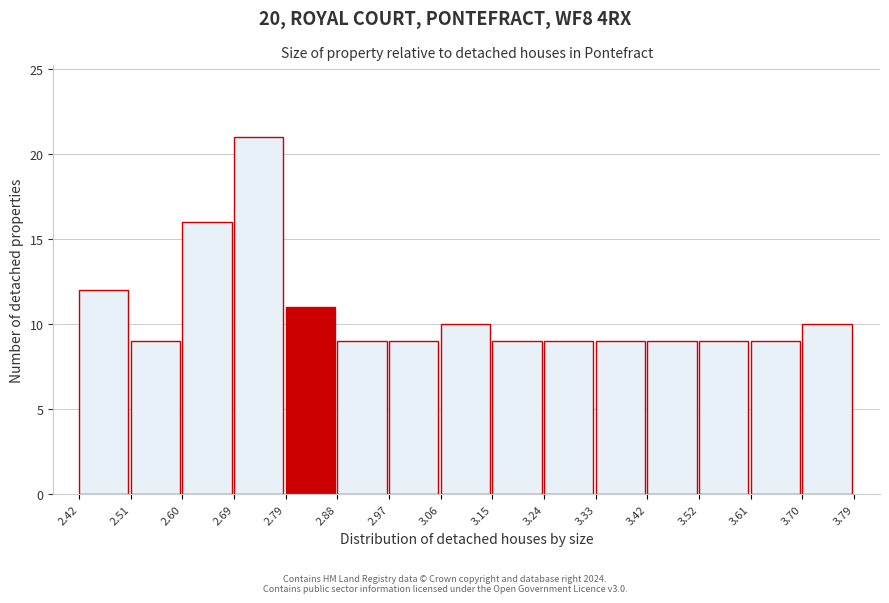

Reading left to right, list every bar in this chart as the range it spans on the x-axis followed by its height. The values are not printed on the chart, so give them approximately, as read against the axis.

2.42 to 2.51: 12
2.51 to 2.60: 9
2.60 to 2.69: 16
2.69 to 2.79: 21
2.79 to 2.88: 11
2.88 to 2.97: 9
2.97 to 3.06: 9
3.06 to 3.15: 10
3.15 to 3.24: 9
3.24 to 3.33: 9
3.33 to 3.42: 9
3.42 to 3.52: 9
3.52 to 3.61: 9
3.61 to 3.70: 9
3.70 to 3.79: 10